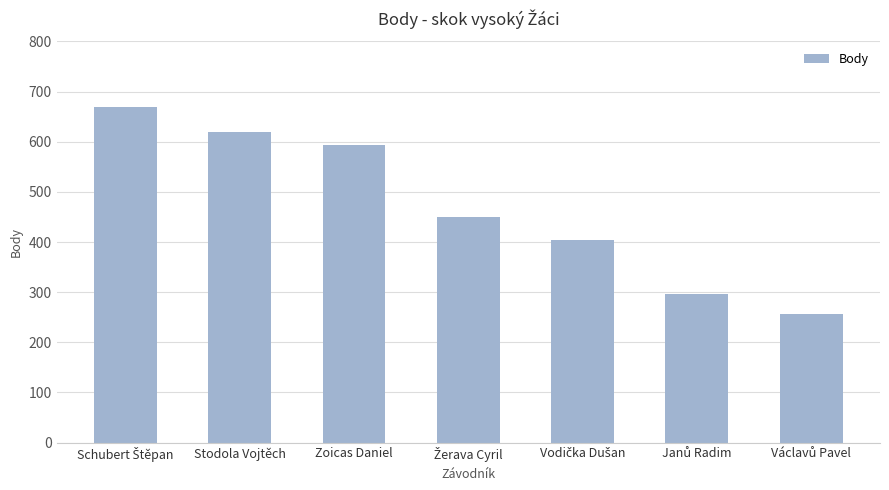

What is the maximum value shown in the chart?

670